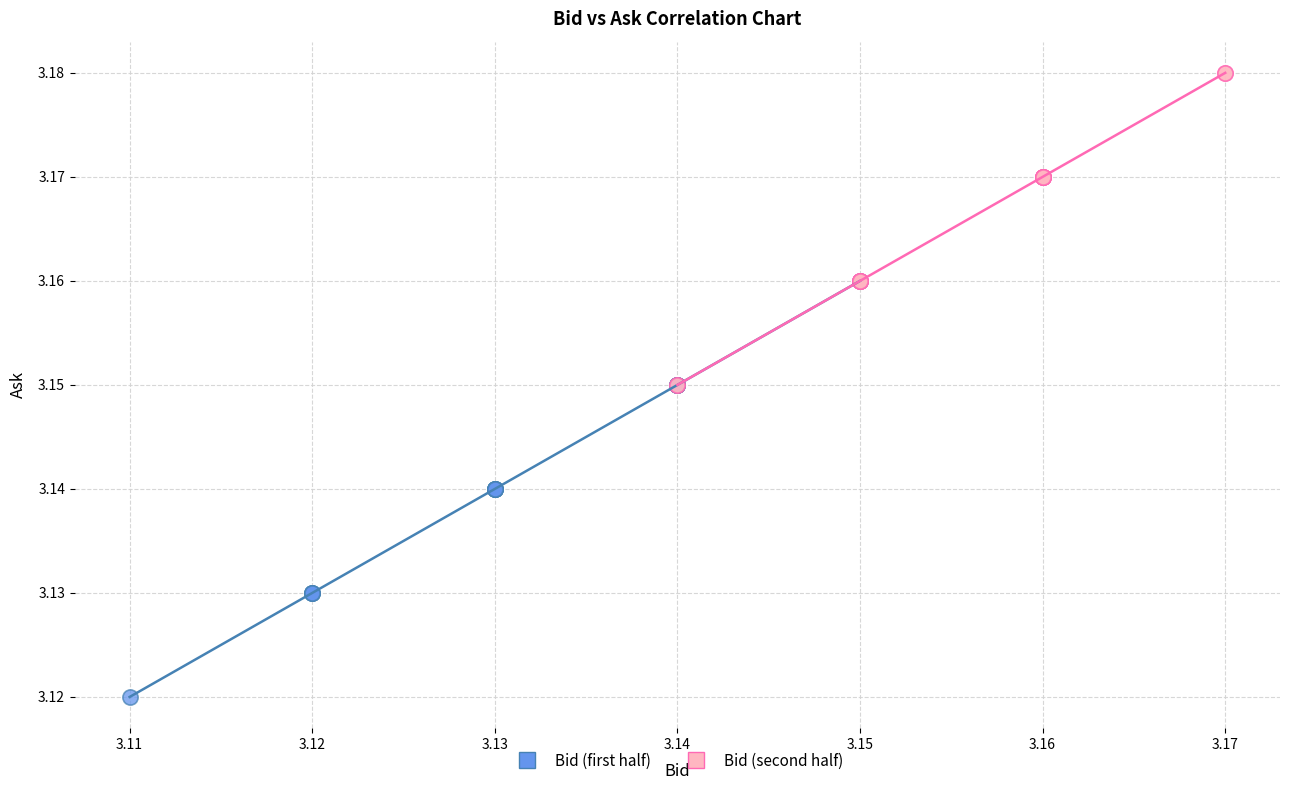

Which series contains the highest Y value?

Bid (second half)